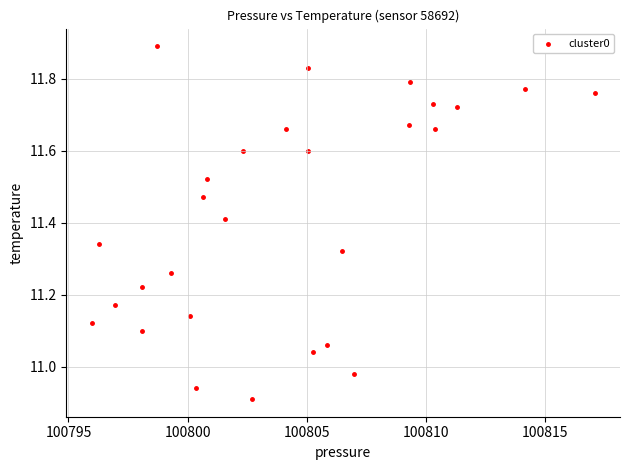

What is the range of X values (max minus min)?

21.1